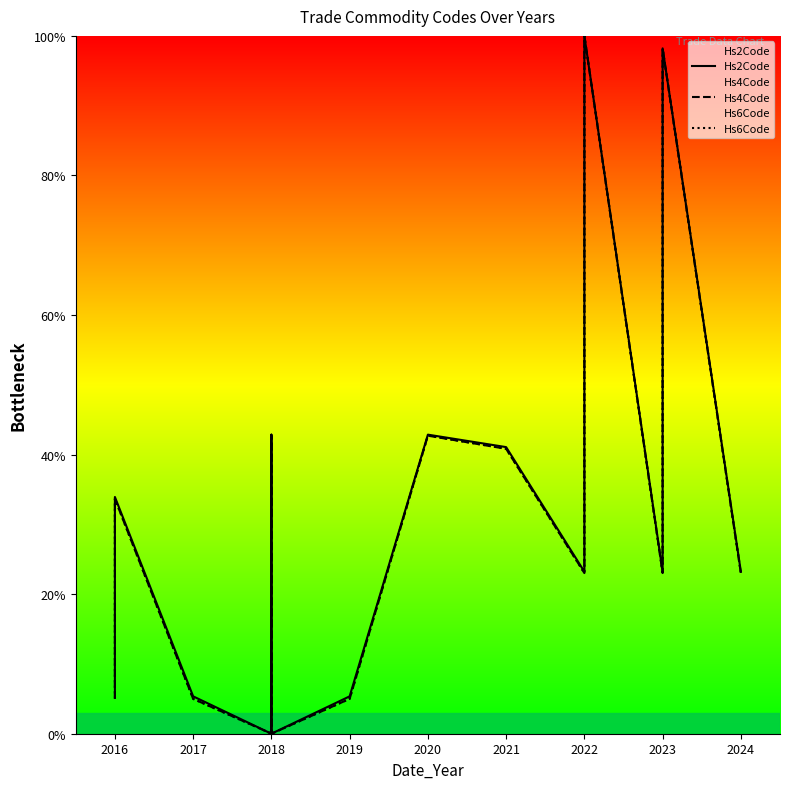

Reading left to right, transcribe all the data shown in this chart.

Hs2Code: 5.4	33.9	5.4	0.0	42.9	0.0	5.4	5.4	42.9	41.1	23.2	23.2	100.0	23.2	23.2	26.8	98.2	23.2
Hs4Code: 5.0	33.7	5.0	0.0	42.7	0.0	5.0	5.0	42.7	40.8	23.0	23.0	100.0	23.0	23.0	26.6	98.2	23.0
Hs6Code: 5.0	33.7	5.0	0.0	42.7	0.0	5.0	5.0	42.7	40.8	23.0	23.0	100.0	23.0	23.0	26.6	98.2	23.0